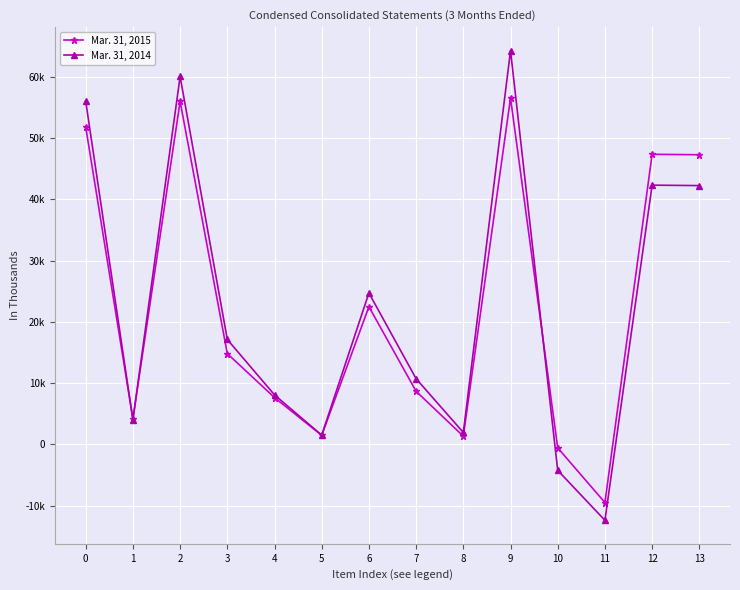

At which label is Mar. 31, 2014 closest to 25951?

6